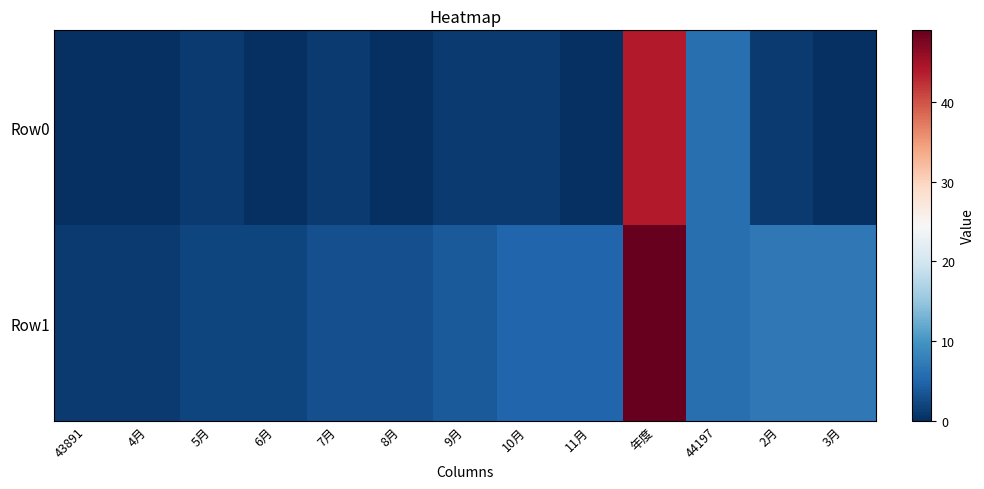

Which series has the widest spread of values?

Row1